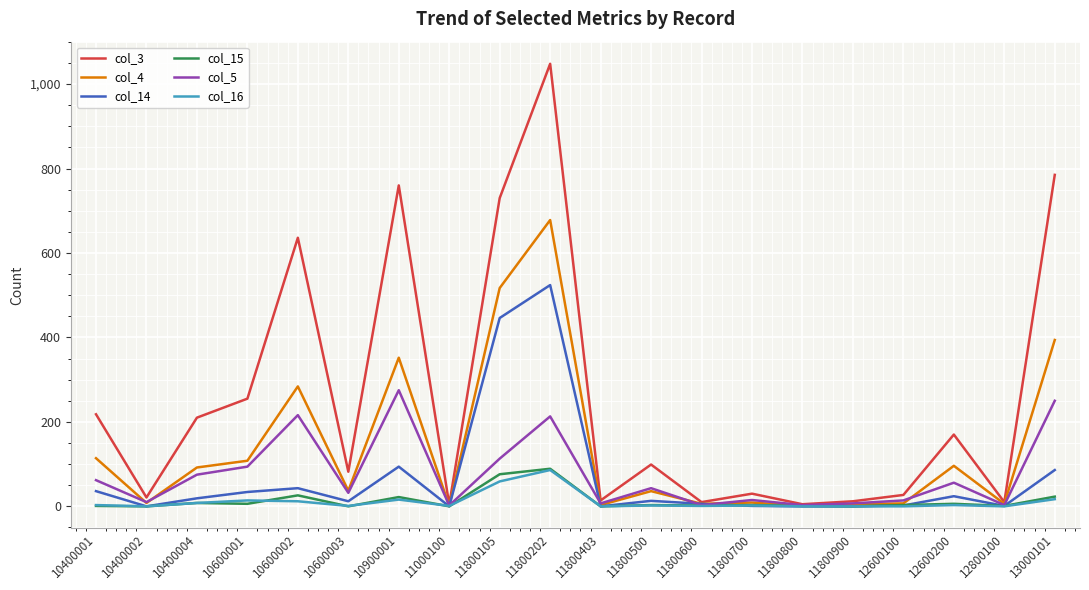

Does the chart display data point markers on the line(s)?

No